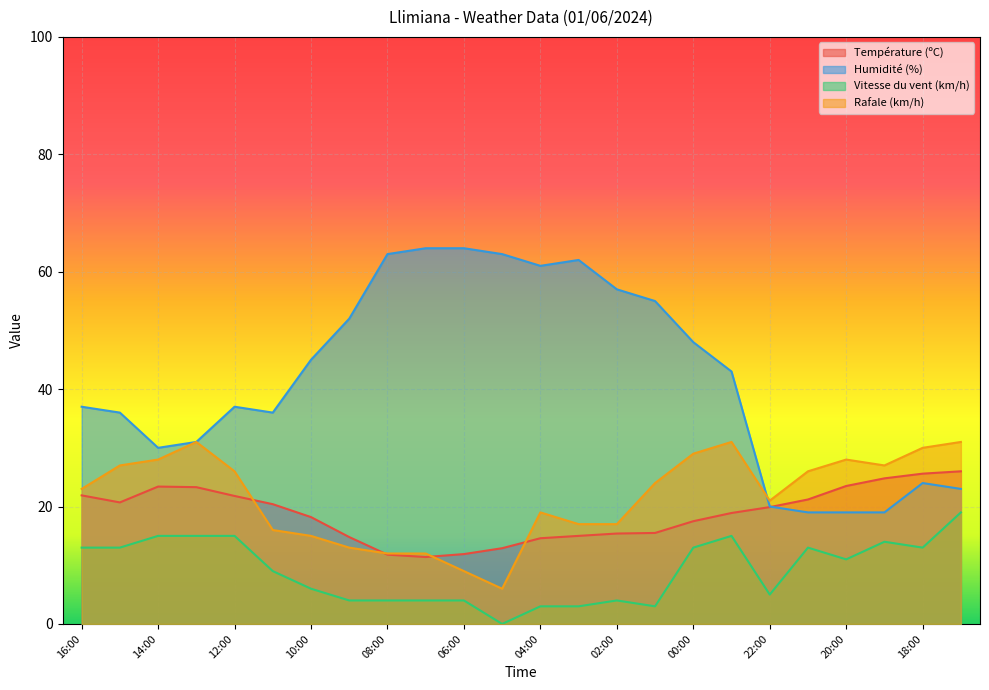

What is the sum of the Vitesse du vent (km/h) values at 09:00 and 21:00?

17.0